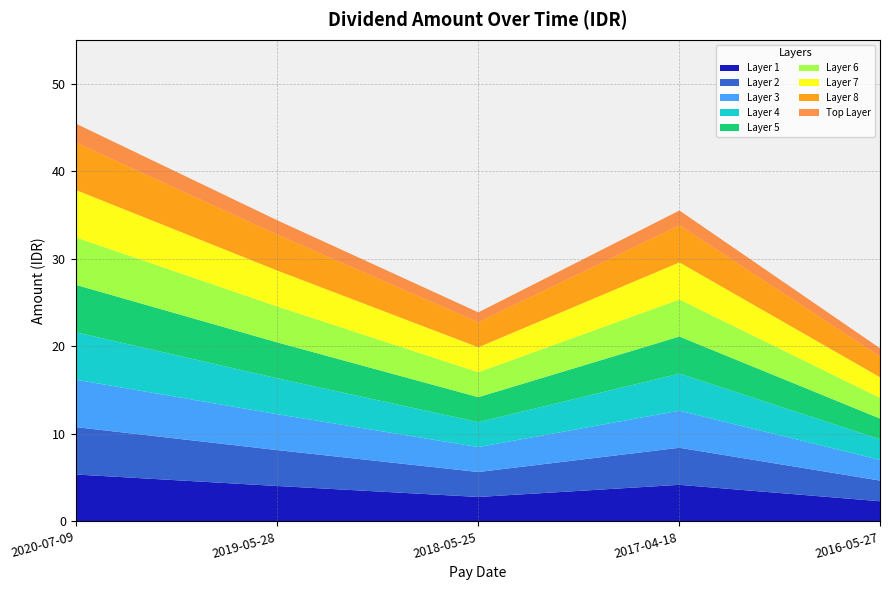

What is the difference between the maximum and minimum values?

24.4